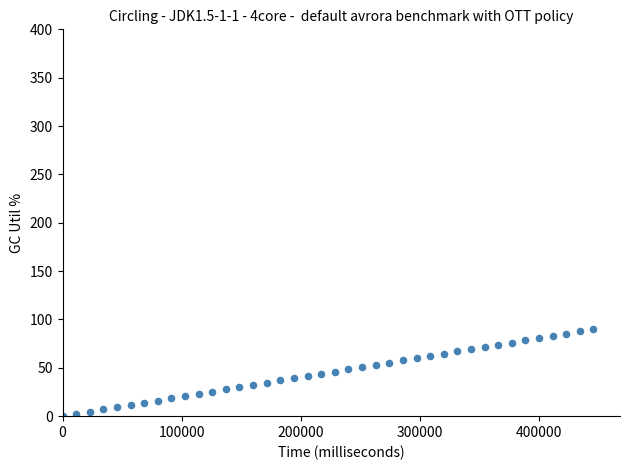

What is the range of Y values (max minus min)?

90.0